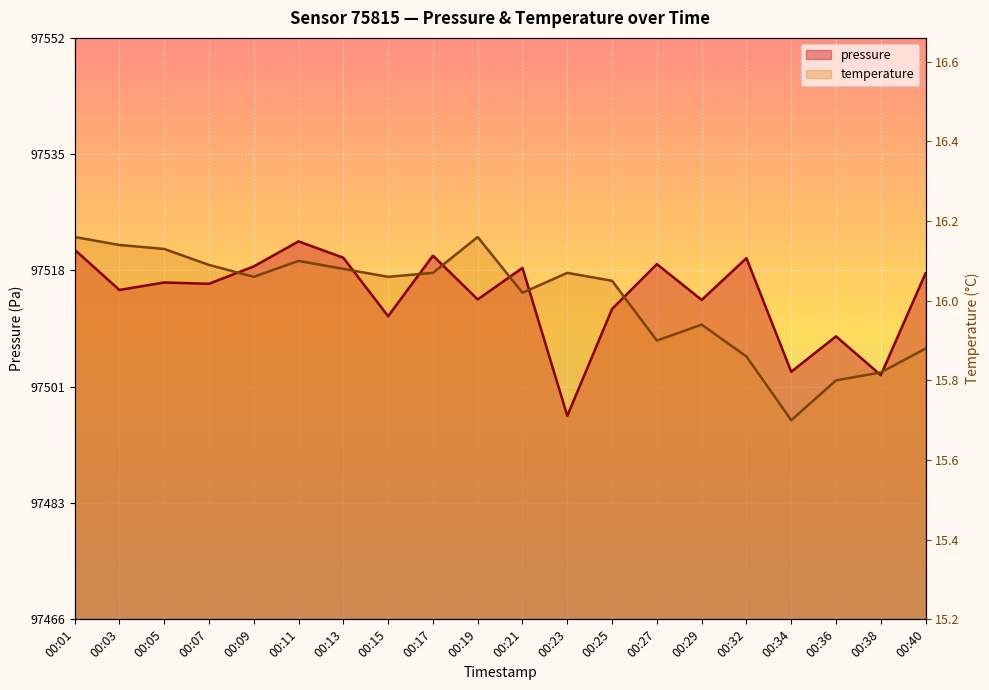

At which category does the chart reach its minimum across all series?

00:34